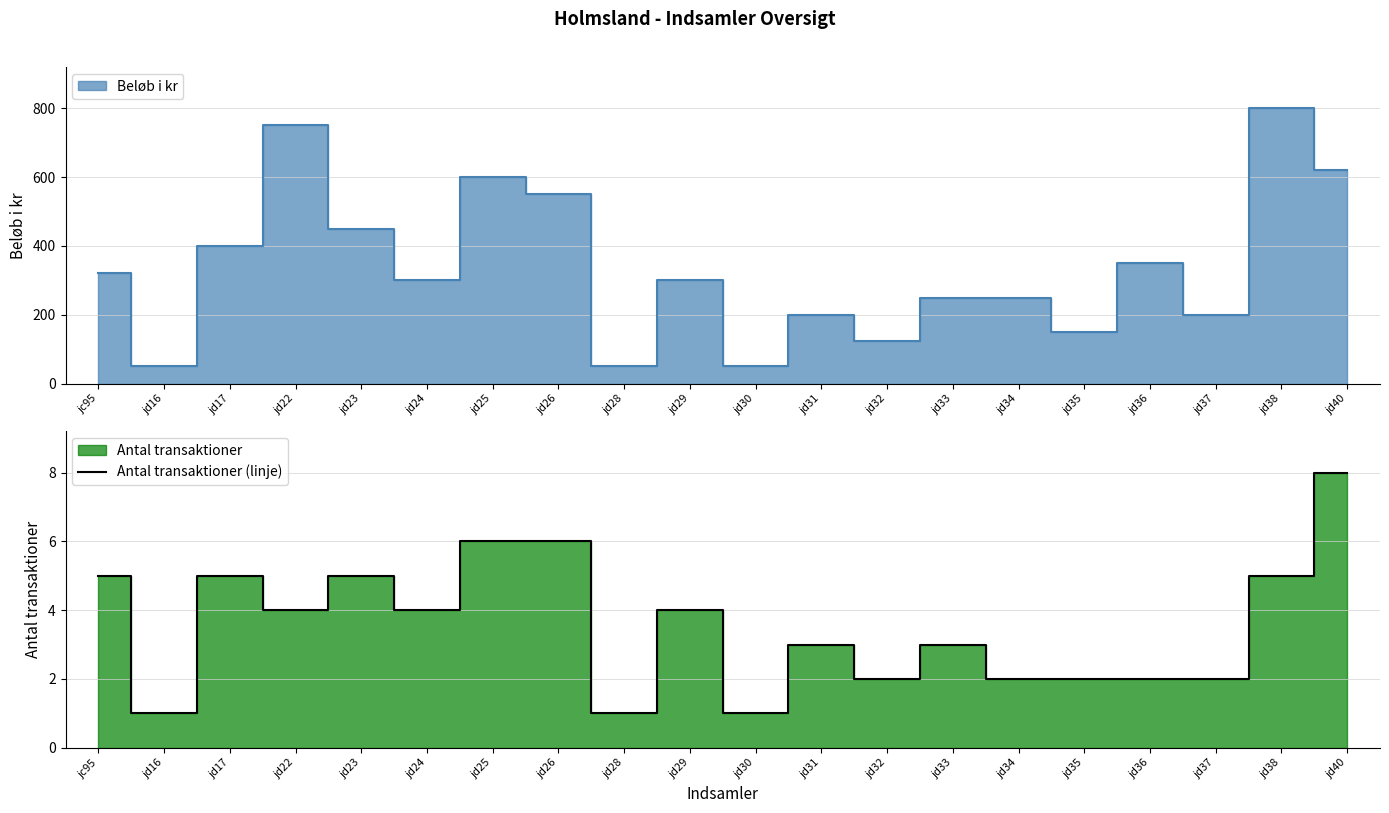

True or false: Antal transaktioner (linje) has a value of 4 at jd22.

True